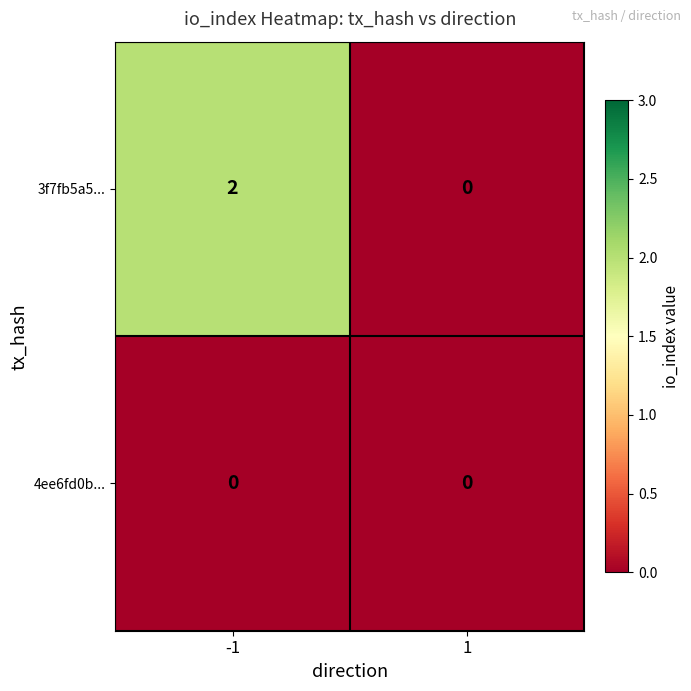

List the series in order of their peak value, lowest first.

4ee6fd0b..., 3f7fb5a5...